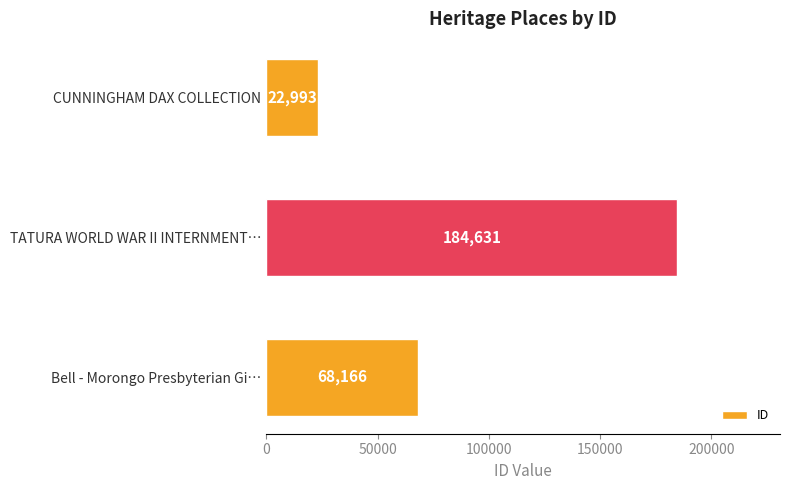

Which label corresponds to the largest value in the chart?

TATURA WORLD WAR II INTERNMENT…